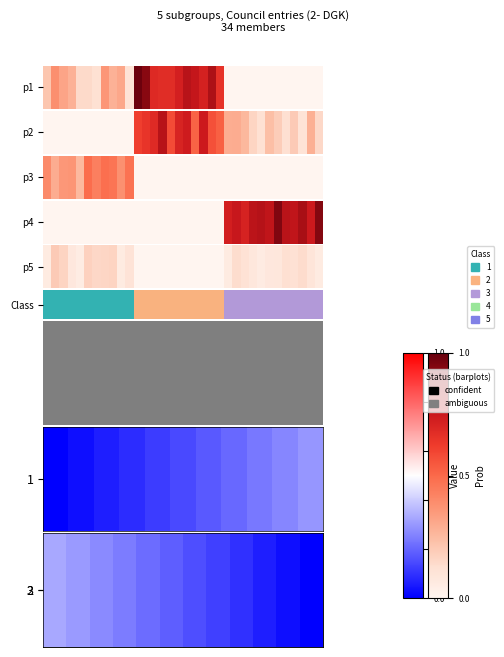

Reading left to right, list all the values displayed in this chart.

0.3	0.3	0.3	0.2	0.2	0.2	0.2	0.1	0.1	0.1	0.0	0.0